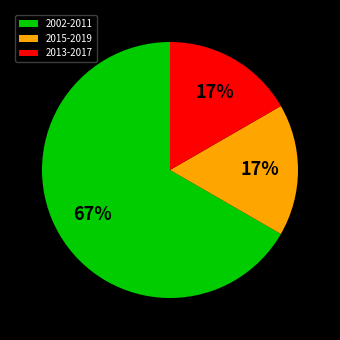

The 2013-2017 slice represents 17% of the pie. True or false?

True